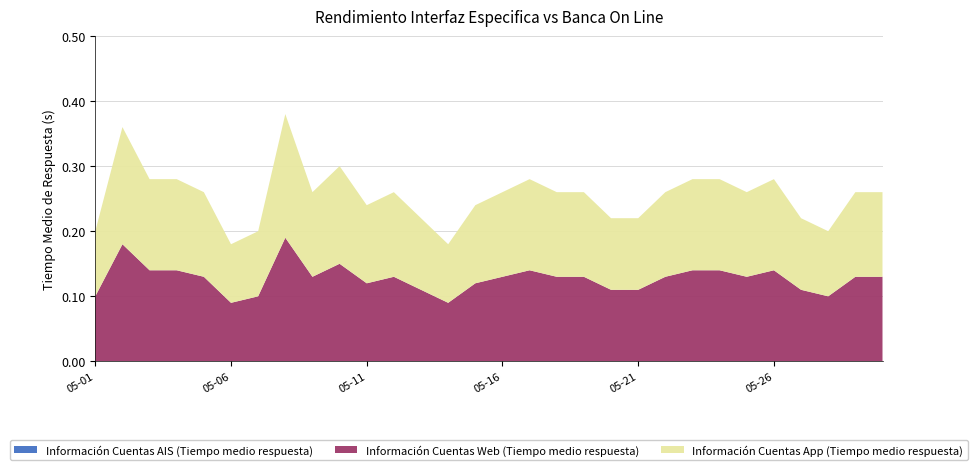

Reading right to left, extract all data points from this chart.

Información Cuentas AIS (Tiempo medio respuesta): 2023-05-30=0.0	2023-05-29=0.0	2023-05-28=0.0	2023-05-27=0.0	2023-05-26=0.0	2023-05-25=0.0	2023-05-24=0.0	2023-05-23=0.0	2023-05-22=0.0	2023-05-21=0.0	2023-05-20=0.0	2023-05-19=0.0	2023-05-18=0.0	2023-05-17=0.0	2023-05-16=0.0	2023-05-15=0.0	2023-05-14=0.0	2023-05-13=0.0	2023-05-12=0.0	2023-05-11=0.0	2023-05-10=0.0	2023-05-09=0.0	2023-05-08=0.0	2023-05-07=0.0	2023-05-06=0.0	2023-05-05=0.0	2023-05-04=0.0	2023-05-03=0.0	2023-05-02=0.0	2023-05-01=0.0
Información Cuentas Web (Tiempo medio respuesta): 2023-05-30=0.1	2023-05-29=0.1	2023-05-28=0.1	2023-05-27=0.1	2023-05-26=0.1	2023-05-25=0.1	2023-05-24=0.1	2023-05-23=0.1	2023-05-22=0.1	2023-05-21=0.1	2023-05-20=0.1	2023-05-19=0.1	2023-05-18=0.1	2023-05-17=0.1	2023-05-16=0.1	2023-05-15=0.1	2023-05-14=0.1	2023-05-13=0.1	2023-05-12=0.1	2023-05-11=0.1	2023-05-10=0.1	2023-05-09=0.1	2023-05-08=0.2	2023-05-07=0.1	2023-05-06=0.1	2023-05-05=0.1	2023-05-04=0.1	2023-05-03=0.1	2023-05-02=0.2	2023-05-01=0.1
Información Cuentas App (Tiempo medio respuesta): 2023-05-30=0.1	2023-05-29=0.1	2023-05-28=0.1	2023-05-27=0.1	2023-05-26=0.1	2023-05-25=0.1	2023-05-24=0.1	2023-05-23=0.1	2023-05-22=0.1	2023-05-21=0.1	2023-05-20=0.1	2023-05-19=0.1	2023-05-18=0.1	2023-05-17=0.1	2023-05-16=0.1	2023-05-15=0.1	2023-05-14=0.1	2023-05-13=0.1	2023-05-12=0.1	2023-05-11=0.1	2023-05-10=0.1	2023-05-09=0.1	2023-05-08=0.2	2023-05-07=0.1	2023-05-06=0.1	2023-05-05=0.1	2023-05-04=0.1	2023-05-03=0.1	2023-05-02=0.2	2023-05-01=0.1